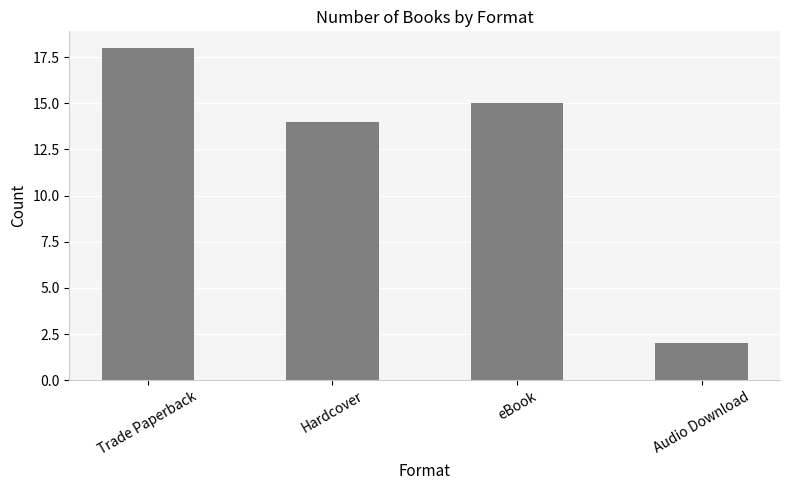

Reading right to left, transcribe all the data shown in this chart.

Audio Download=2	eBook=15	Hardcover=14	Trade Paperback=18